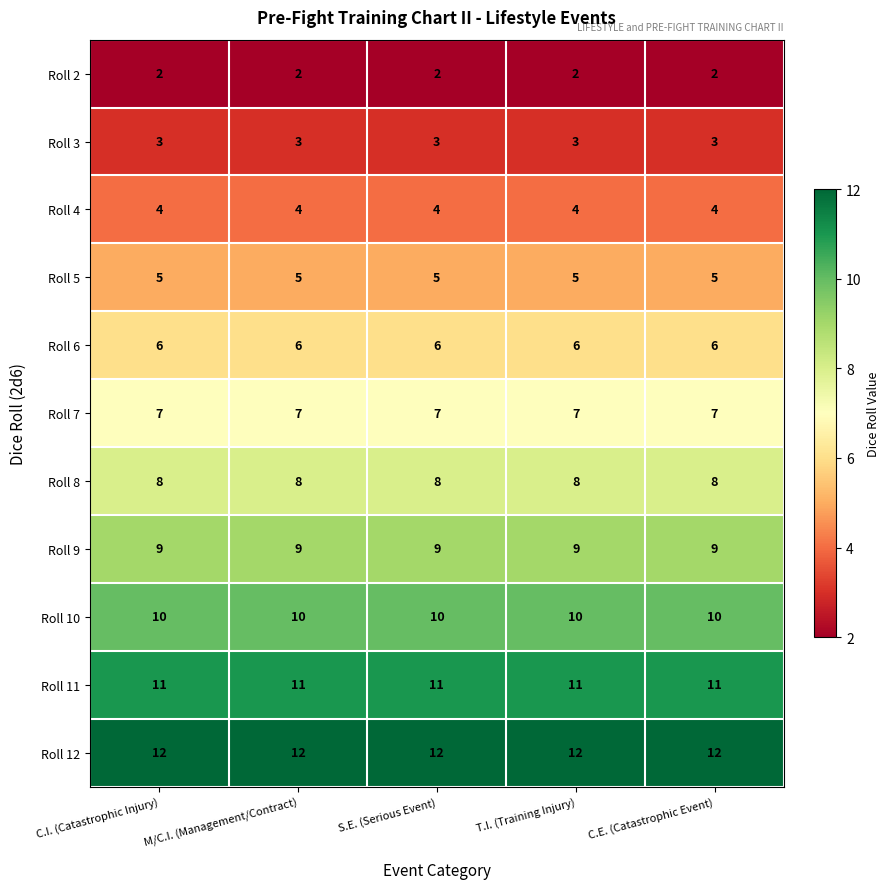

What is the sum of the Roll 3 values at C.I. (Catastrophic Injury) and S.E. (Serious Event)?

6